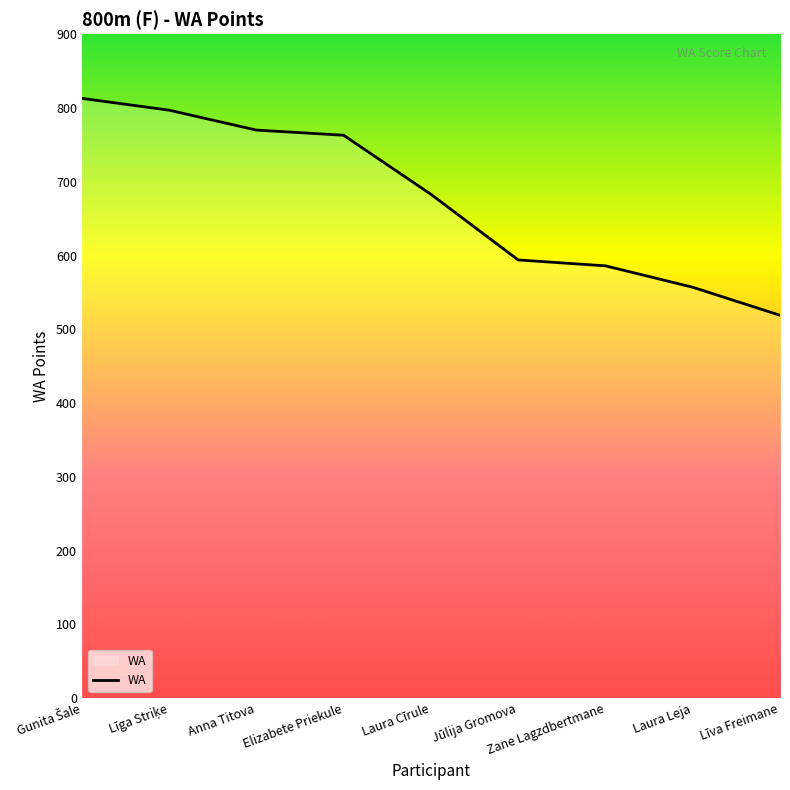

What is the approximate value at Laura Cīrule?

683